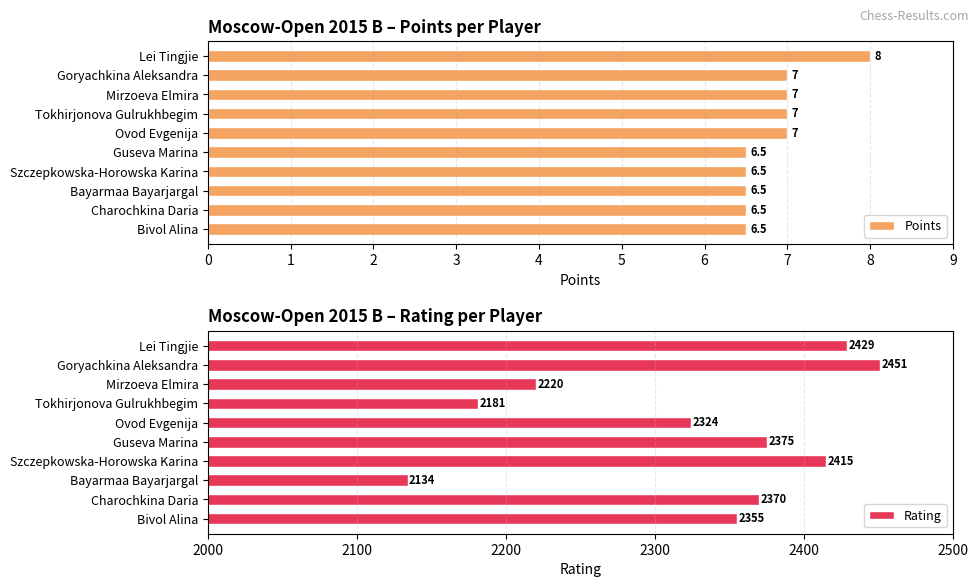

What is the difference between the maximum and second lowest values in the Rating series?

270